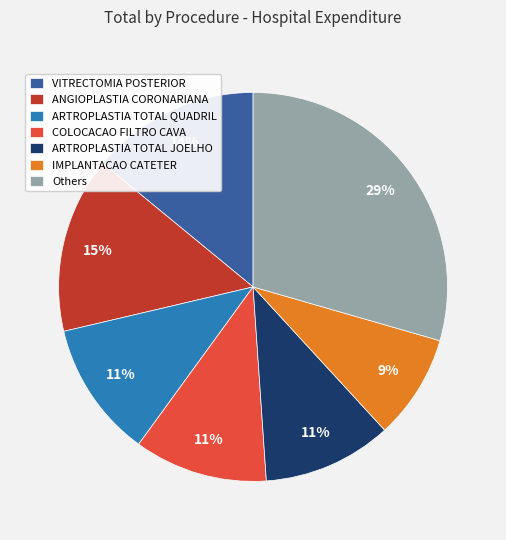

To the nearest percent, what is the average slice percentage?

14%